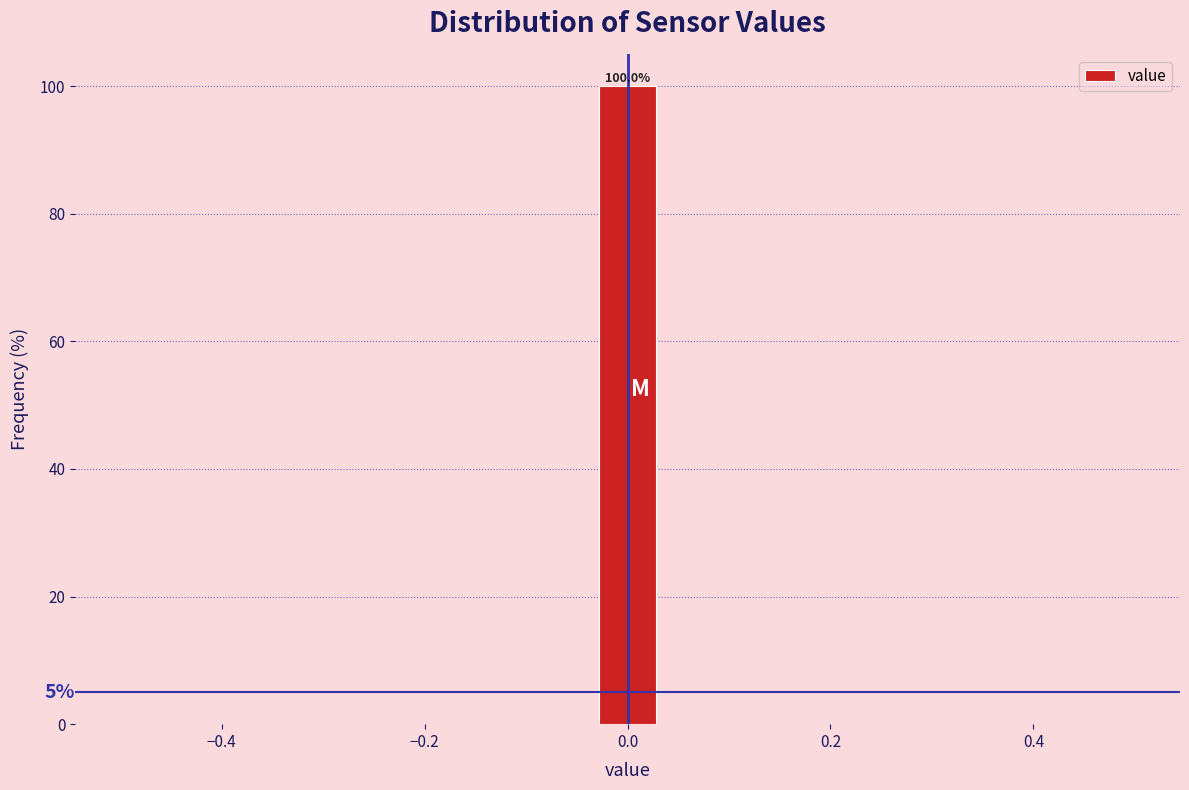

Around what value on the x-axis is the tallest bar? Give the approximate position of its centre, as read against the axis.

0.00